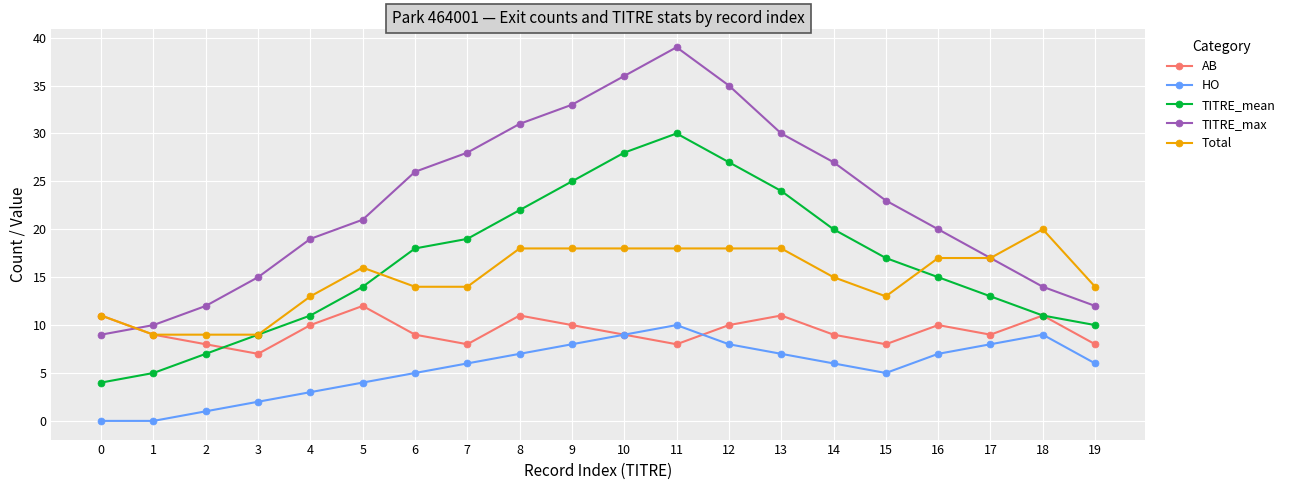

Which category has the highest value across all series?

11